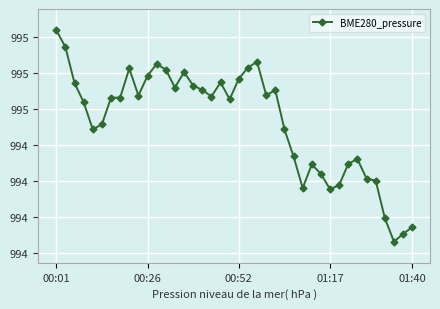

How many lines are shown in the chart?

1